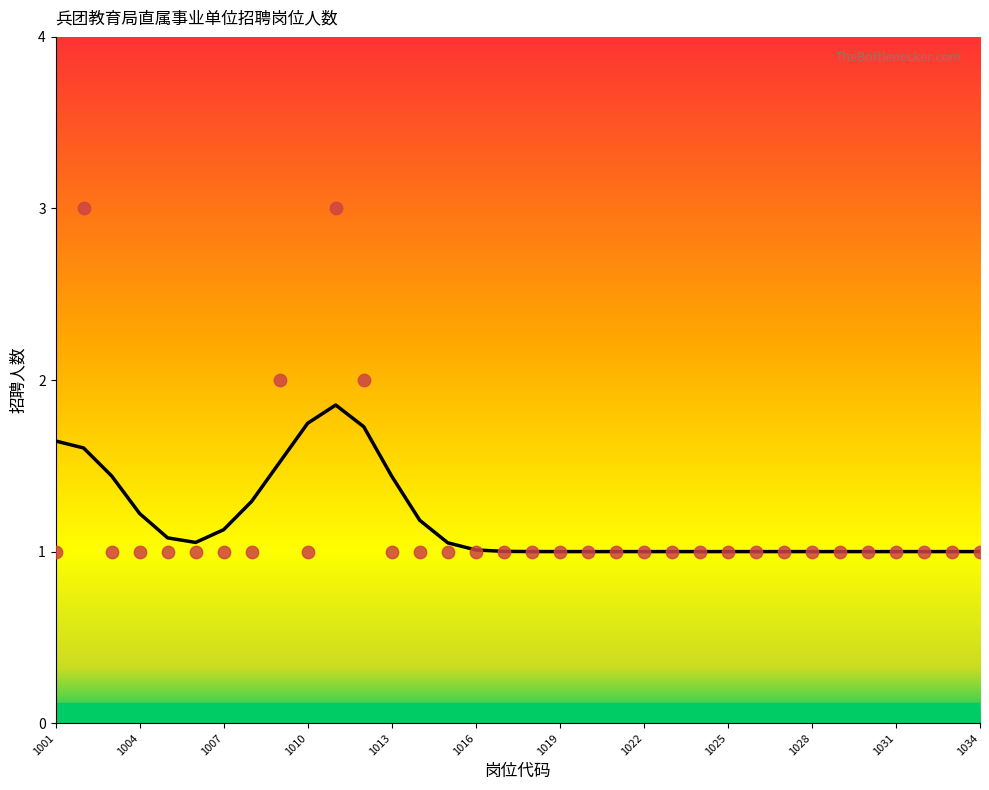

Which has a higher value, 1010 or 1027?

1010